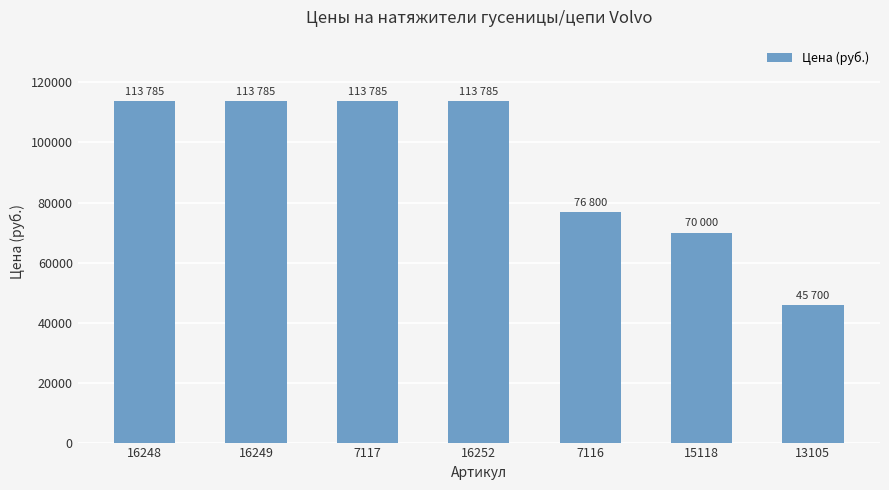

What is the difference between the maximum and minimum values?

68085